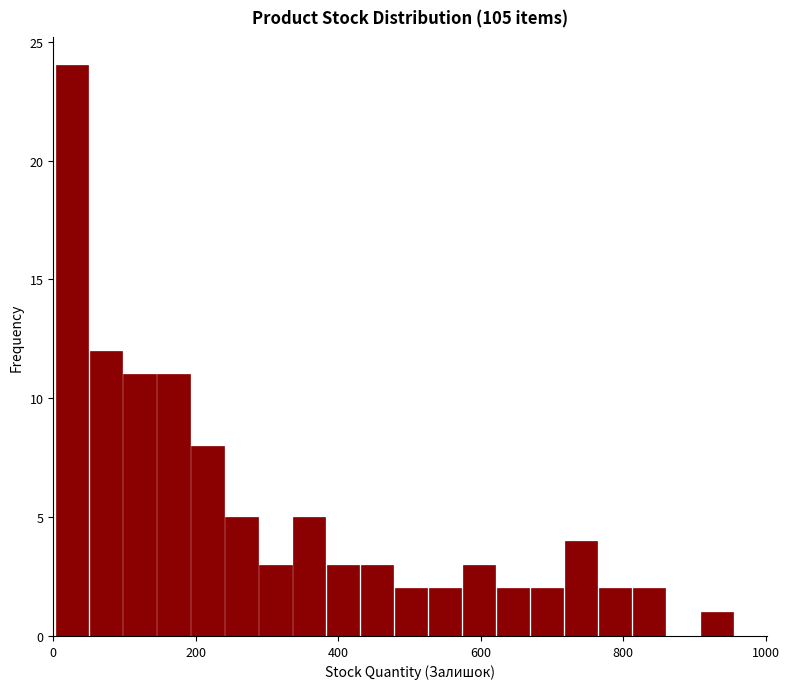

Around what value on the x-axis is the tallest bar? Give the approximate position of its centre, as read against the axis.

20